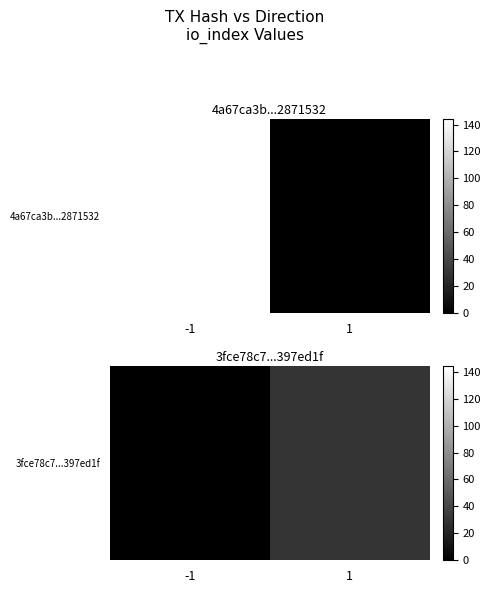

What is the greatest value displayed?

30